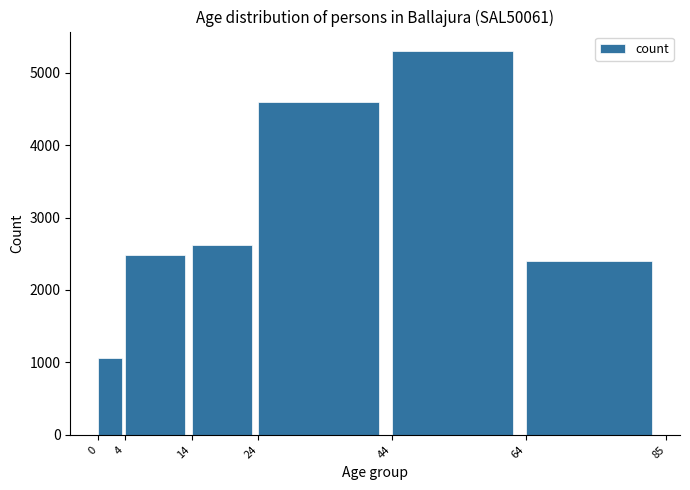

Reading left to right, list all the values displayed in this chart.

1067	2481	2618	4599	5303	2398